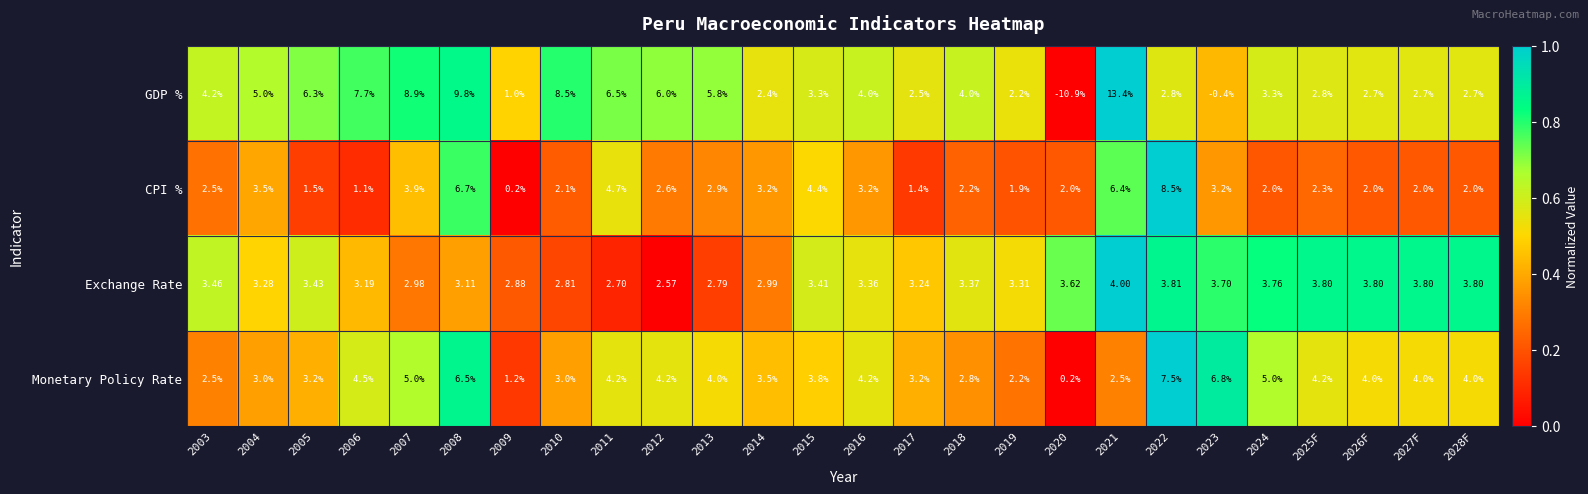

List the series in order of their peak value, highest first.

GDP %, CPI %, Monetary Policy Rate, Exchange Rate